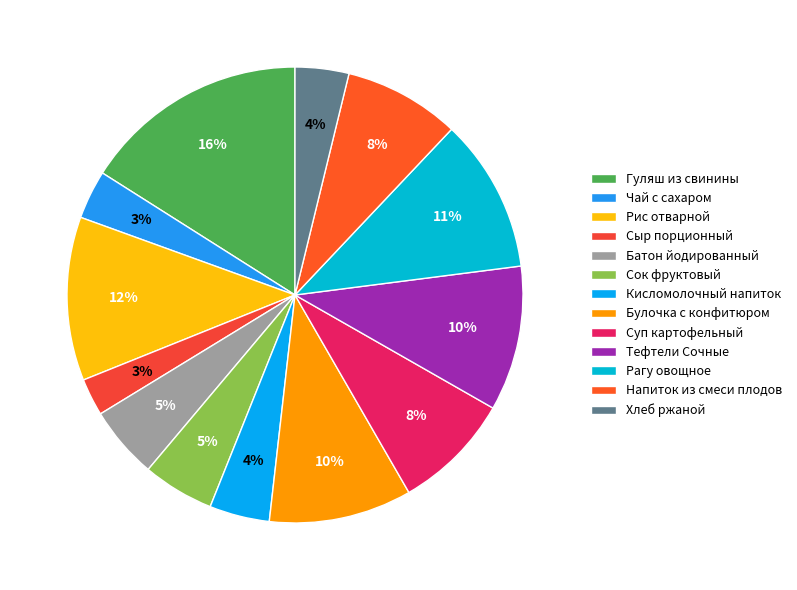

To the nearest percent, what is the difference between the largest and smallest slice percentages?

13%